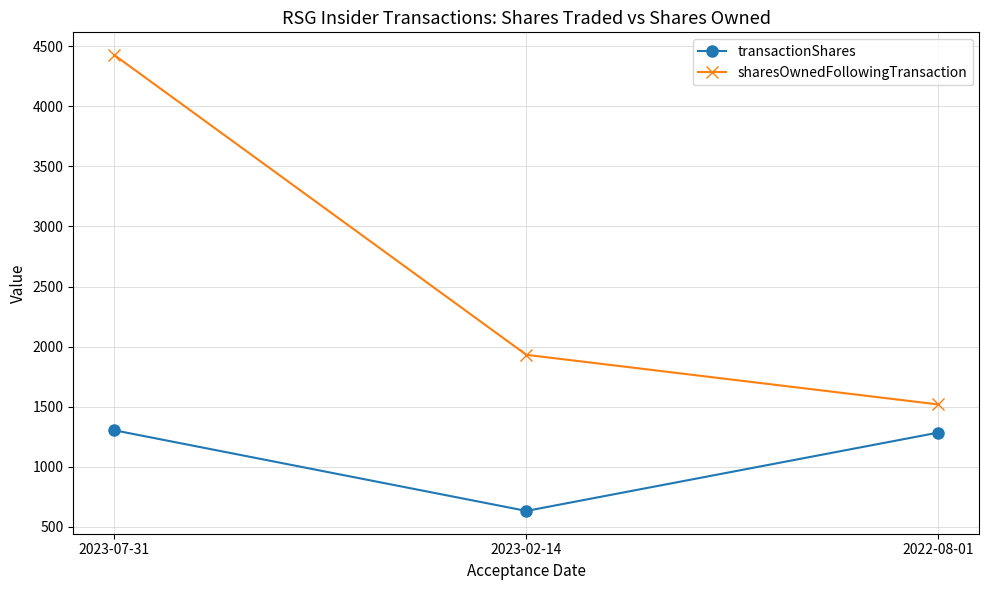

Which series changed the most between 2023-02-14 and 2022-08-01?

transactionShares